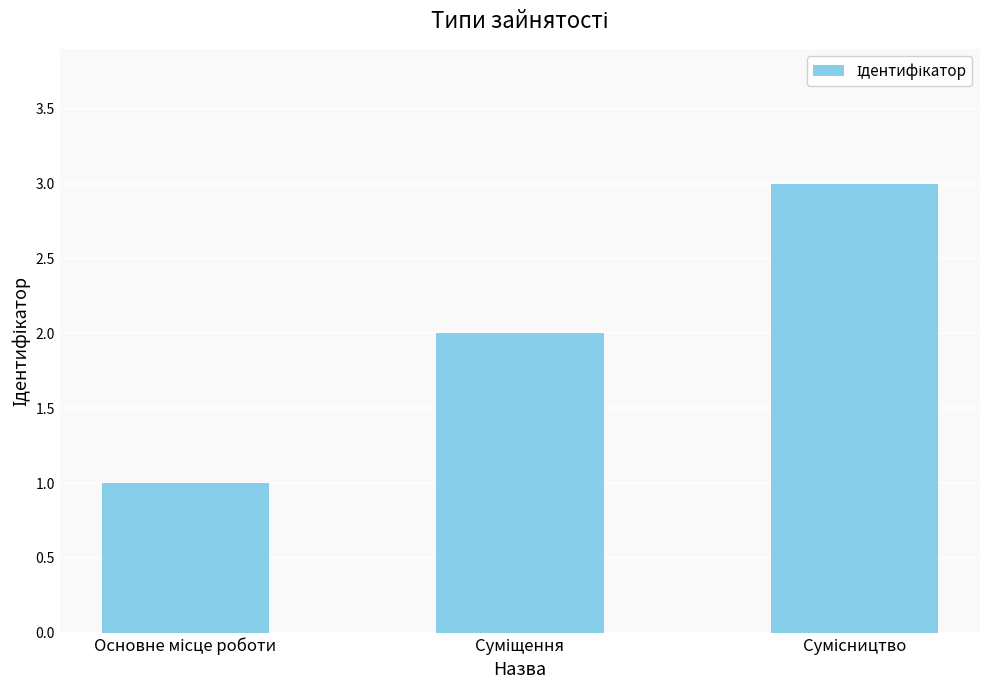

What is the greatest value displayed?

3